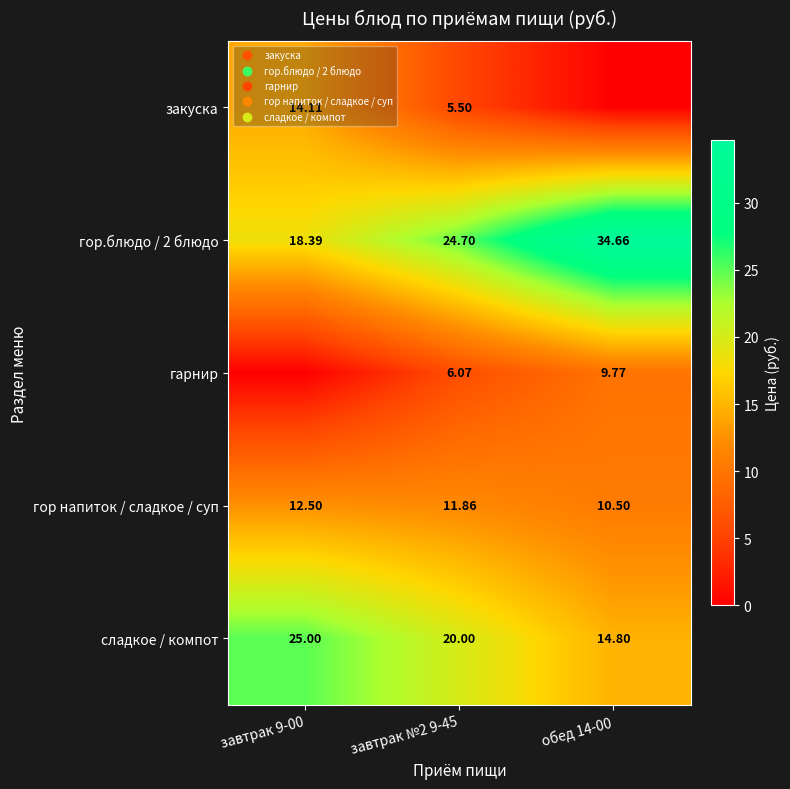

Is the value of гор напиток / сладкое / суп at завтрак 9-00 greater than the value of закуска at завтрак №2 9-45?

Yes